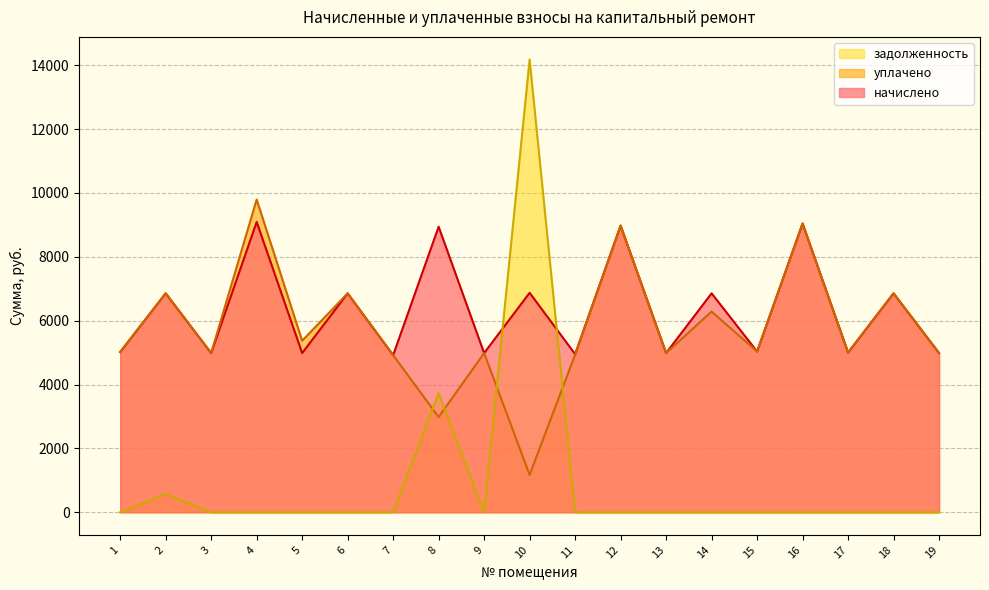

What is the difference between the maximum and minimum values in the уплачено series?

8622.2